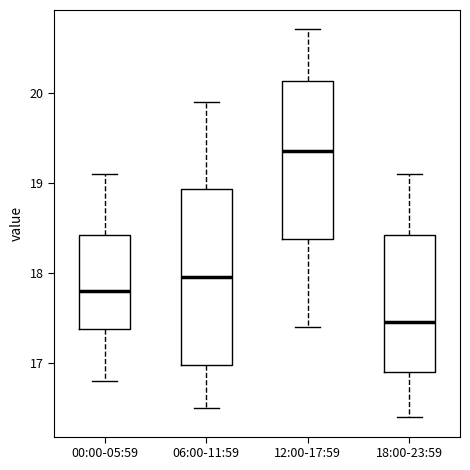

Which box is the tallest, from its lower edge to its upper edge?

06:00-11:59